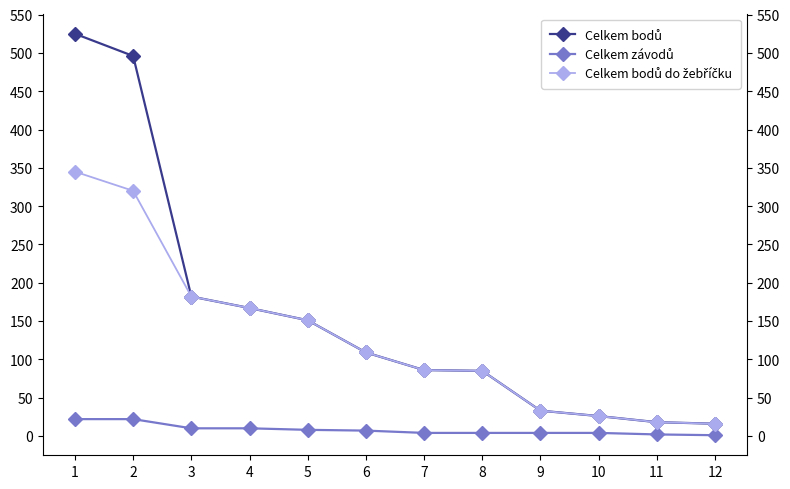

At which category does the chart reach its peak across all series?

1